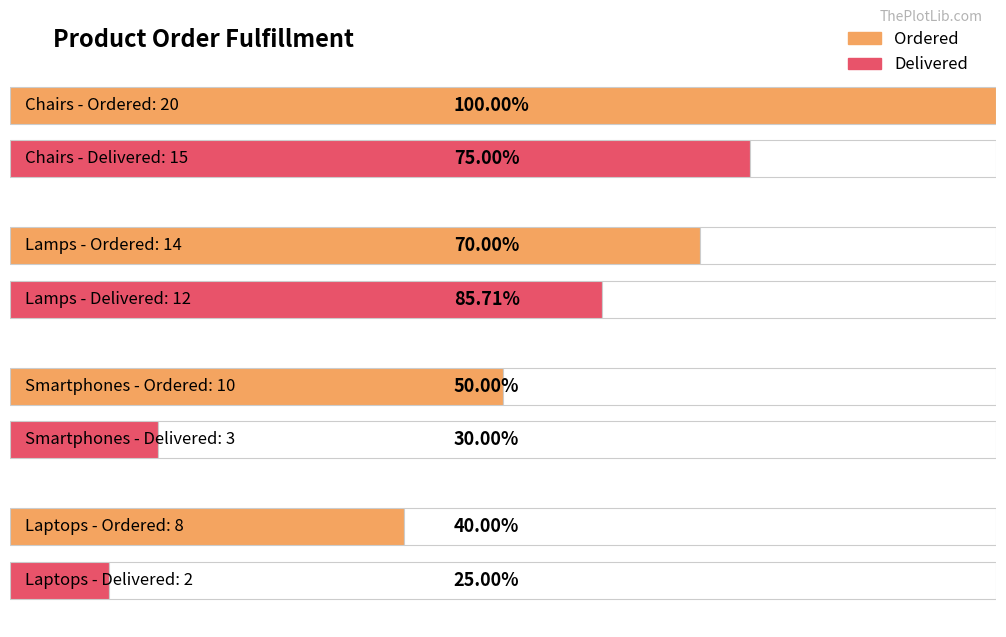

What is the spread (max minus min) of values at Lamps?

2